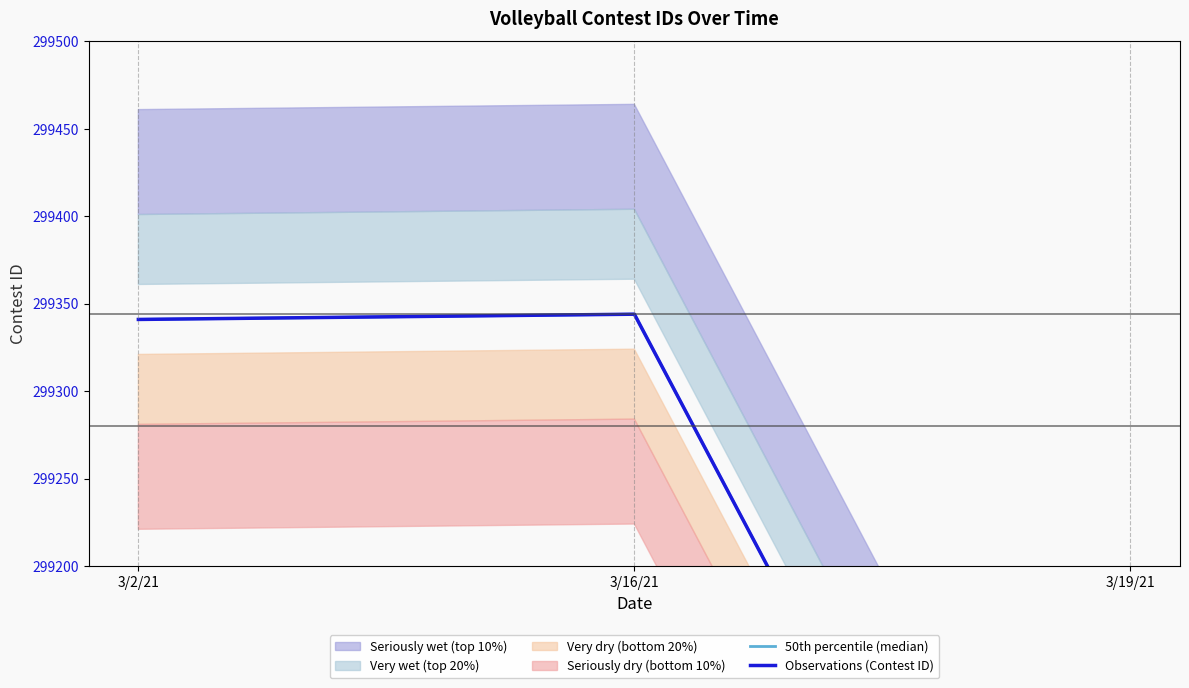

How many values in the 50th percentile (median) series exceed 299341?

1